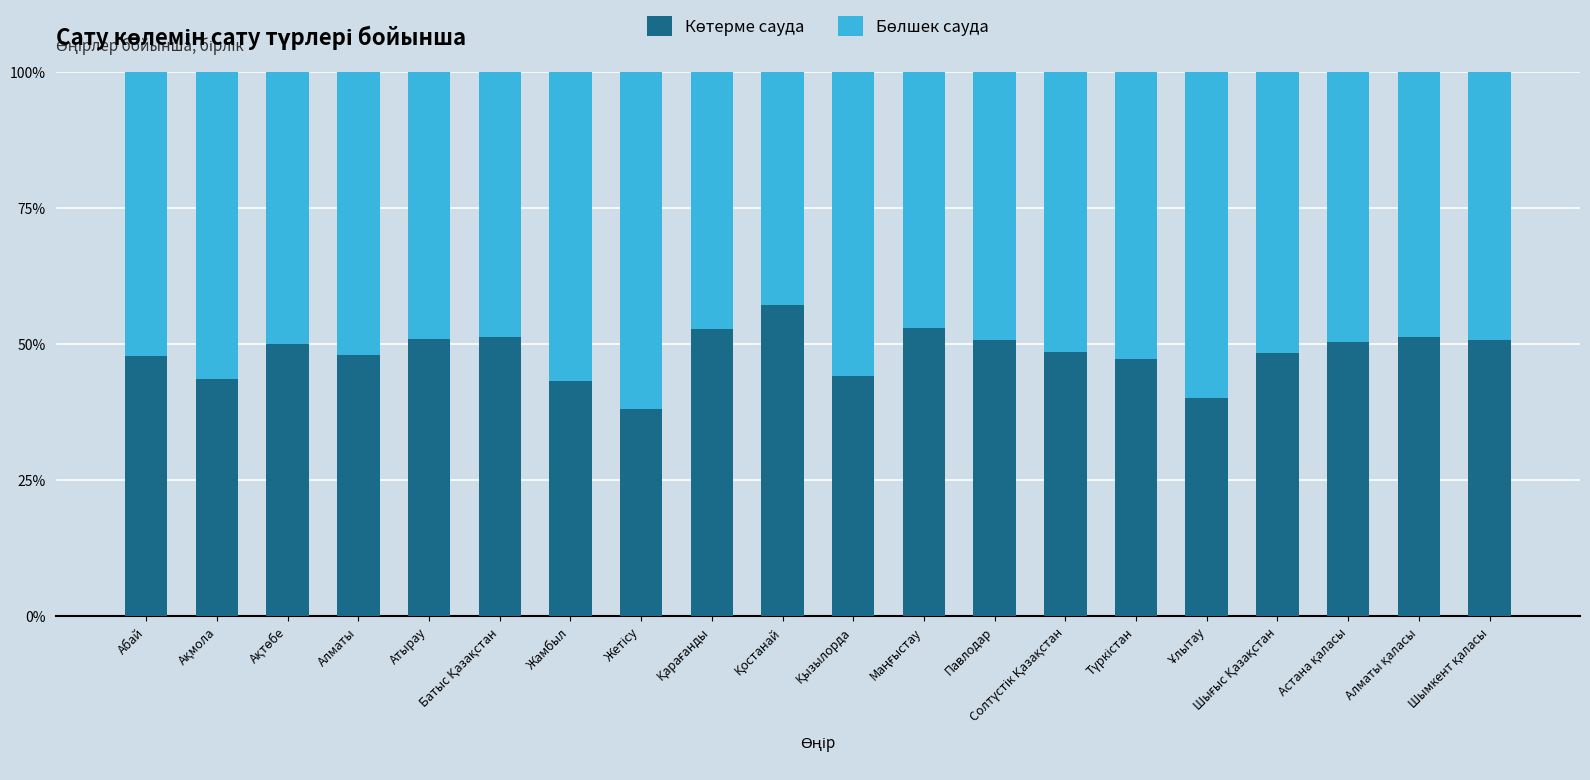

How many categories are shown in the chart?

20